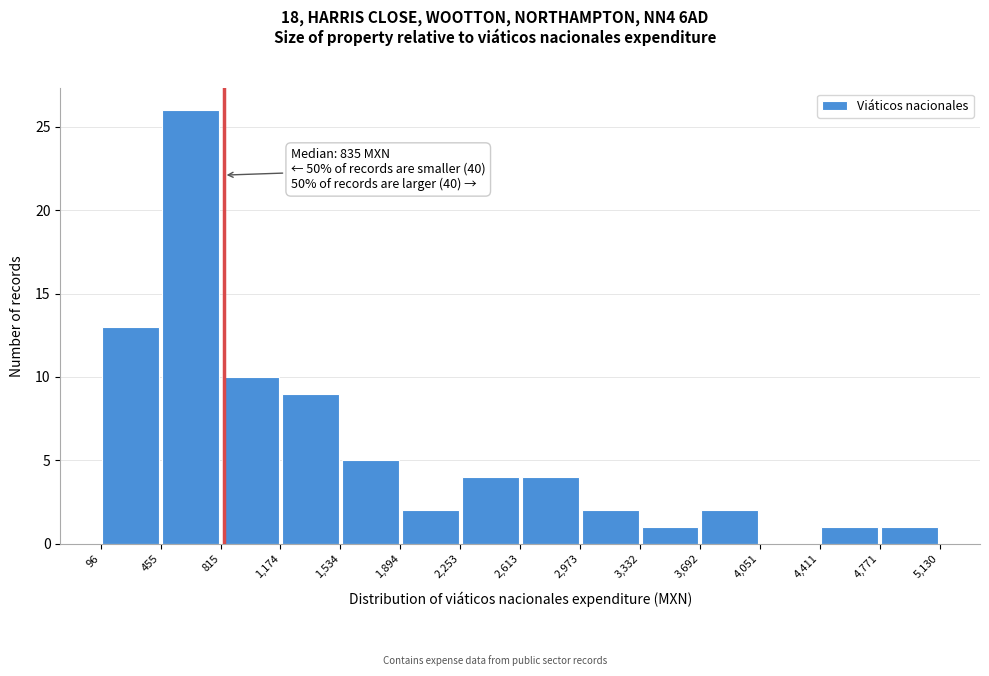

Which range on the x-axis has the tallest bar?

455 to 815